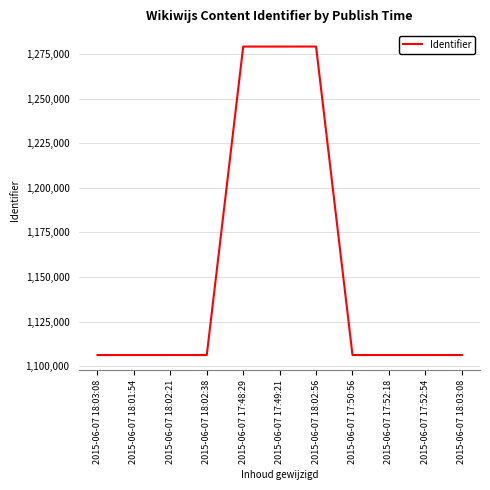

List the labels in order of value, smallest first.

2015-06-07 18:03:08, 2015-06-07 18:01:54, 2015-06-07 18:02:21, 2015-06-07 18:02:38, 2015-06-07 17:50:56, 2015-06-07 17:52:18, 2015-06-07 17:52:54, 2015-06-07 18:03:08, 2015-06-07 17:48:29, 2015-06-07 17:49:21, 2015-06-07 18:02:56